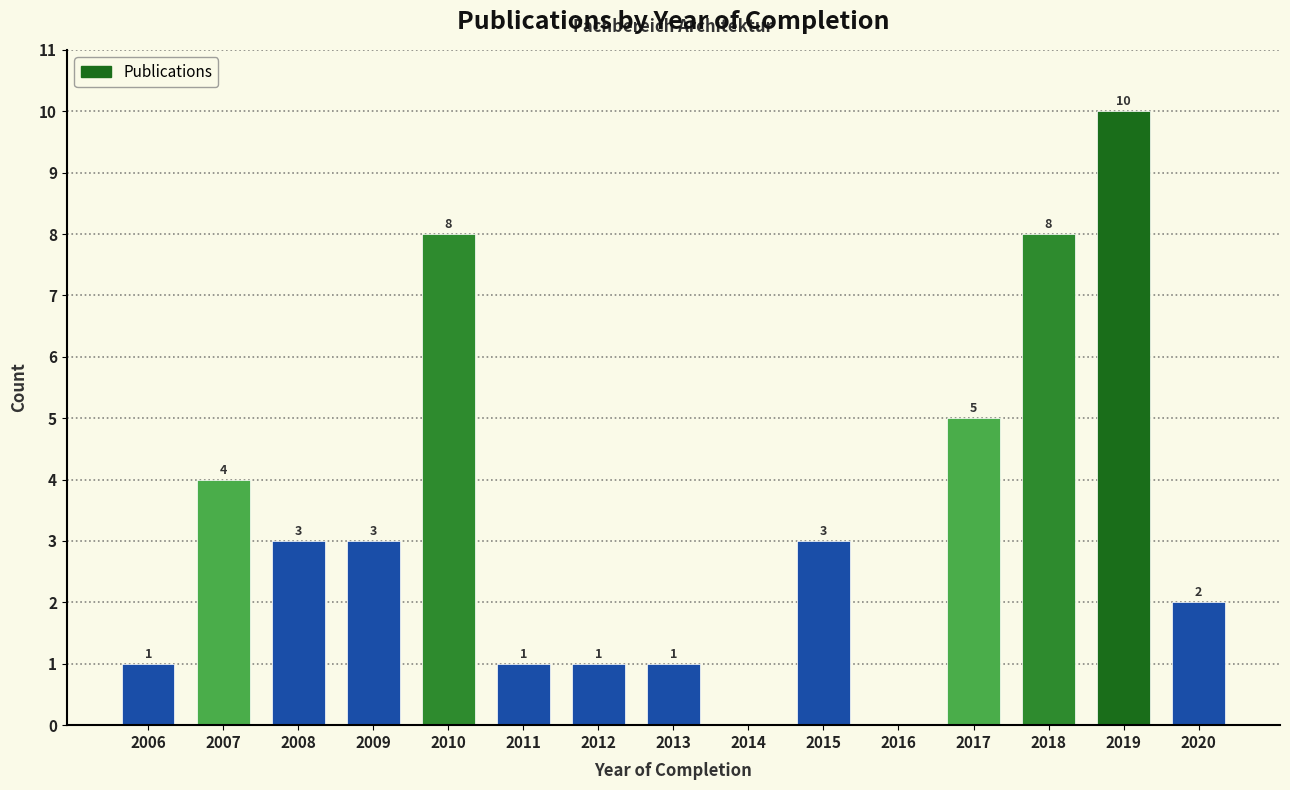

Reading left to right, transcribe all the data shown in this chart.

2006=1	2007=4	2008=3	2009=3	2010=8	2011=1	2012=1	2013=1	2014=0	2015=3	2016=0	2017=5	2018=8	2019=10	2020=2